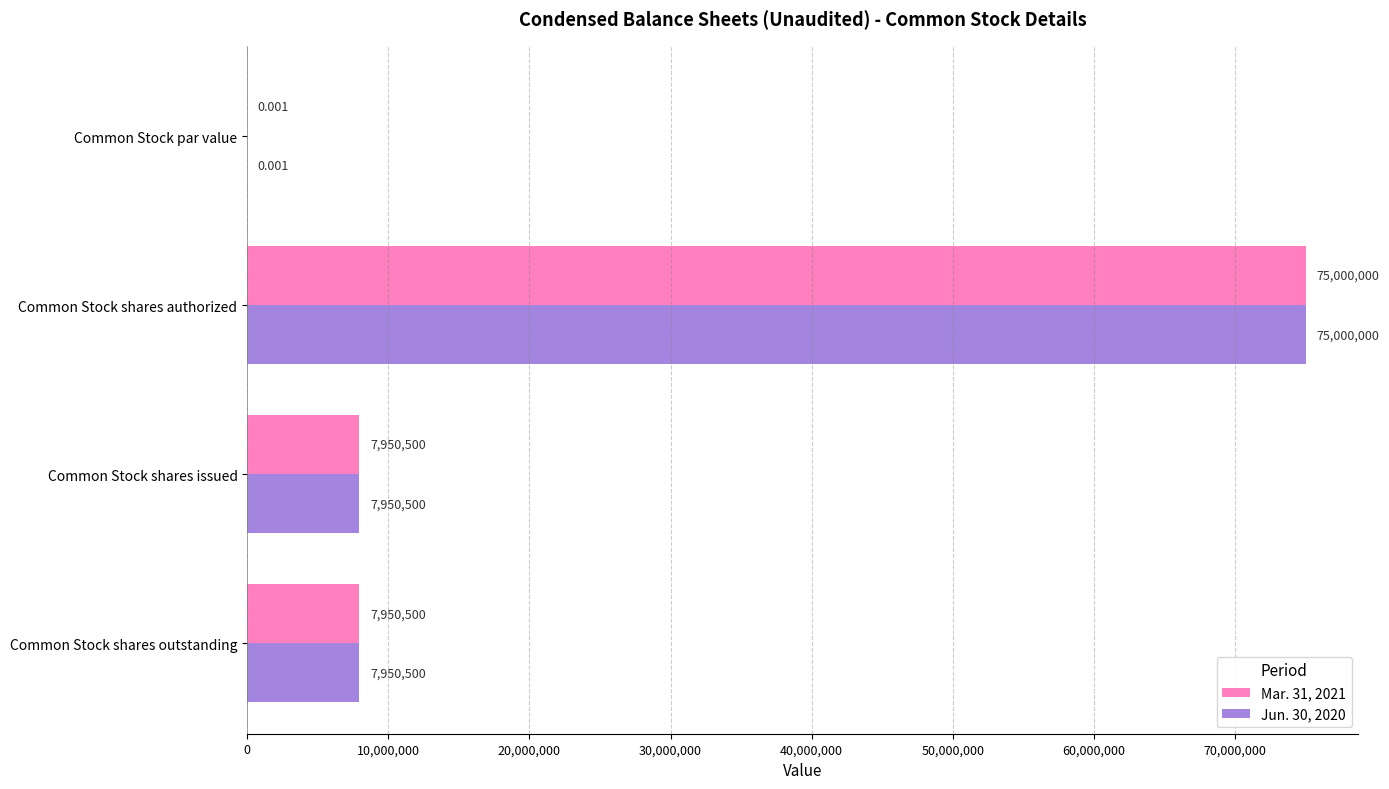

At which category is the sum across all series the highest?

Common Stock shares authorized